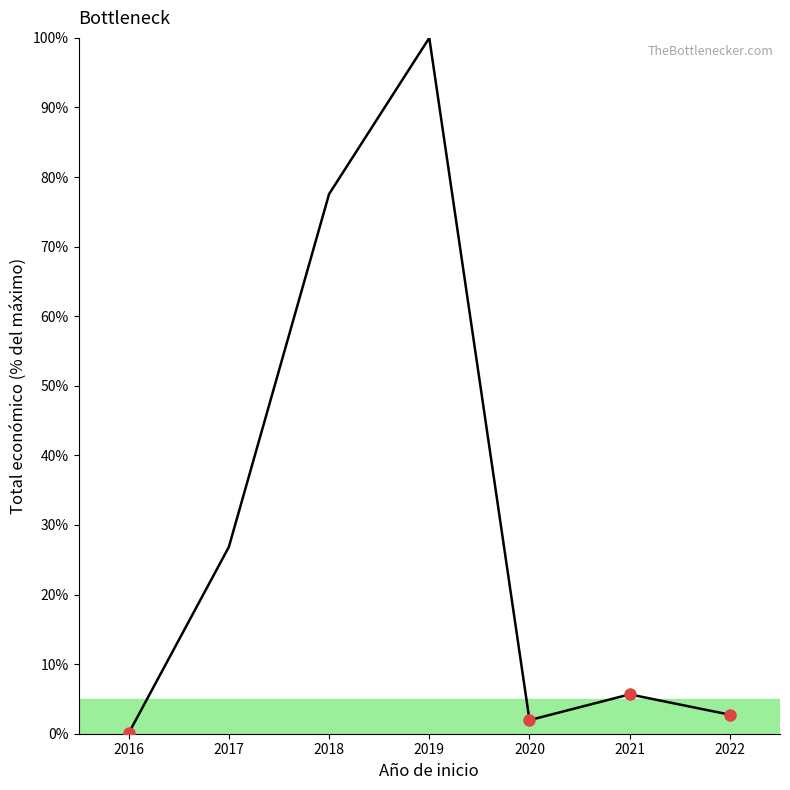

What is the average value?

30.7